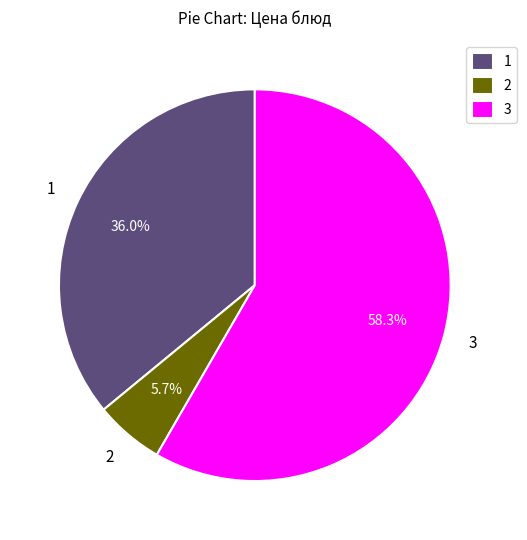

How many segments does this pie chart have?

3